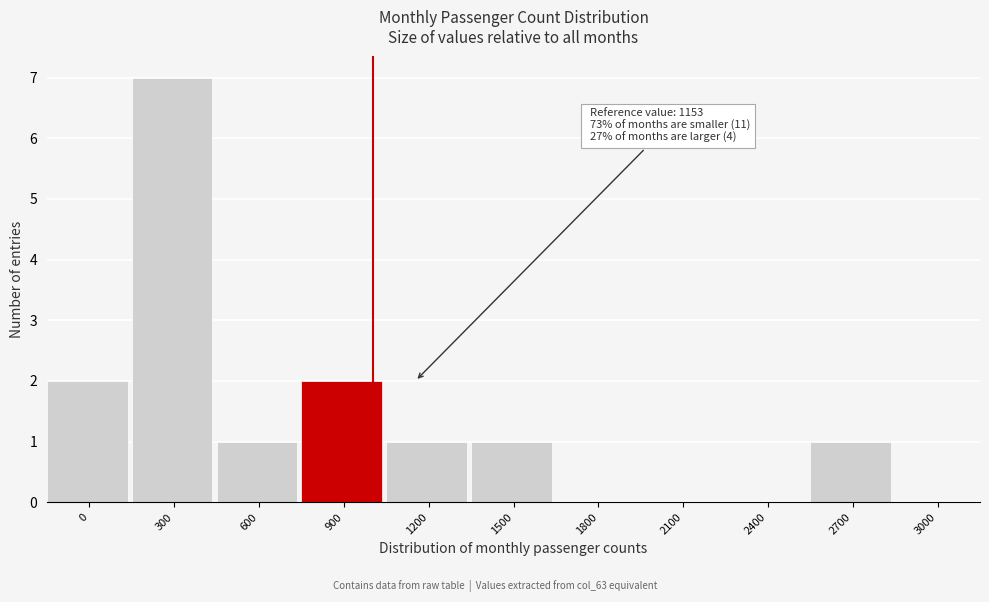

Reading left to right, transcribe all the data shown in this chart.

0=2	300=7	600=1	900=2	1200=1	1500=1	1800=0	2100=0	2400=0	2700=1	3000=0